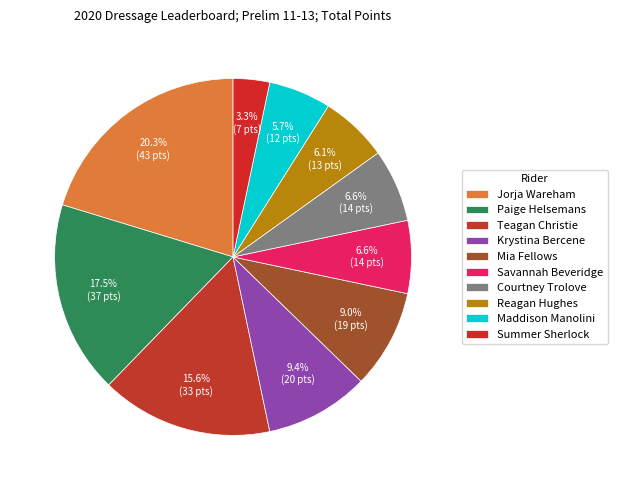

Rank the categories by value from highest to lowest.

Jorja Wareham, Paige Helsemans, Teagan Christie, Krystina Bercene, Mia Fellows, Savannah Beveridge, Courtney Trolove, Reagan Hughes, Maddison Manolini, Summer Sherlock